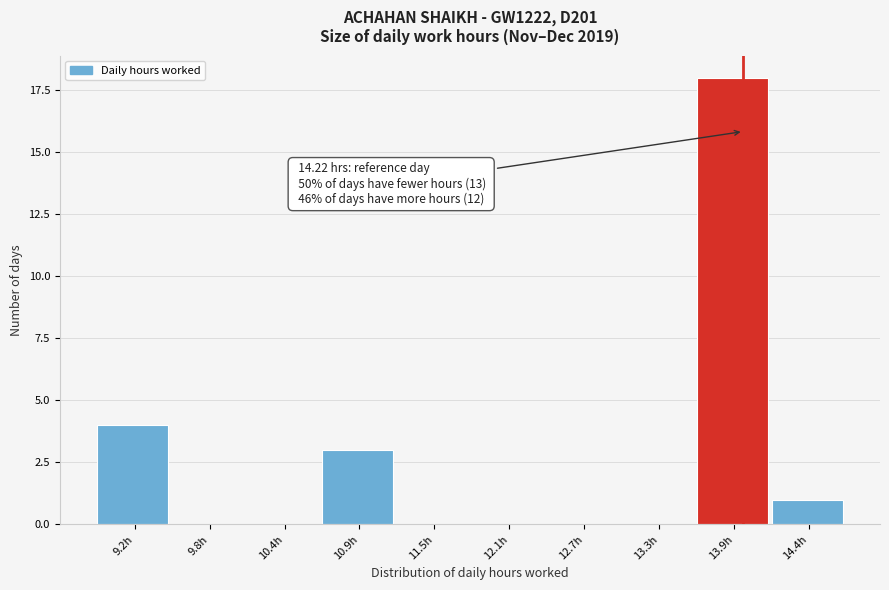

Reading right to left, transcribe all the data shown in this chart.

14.4h=1	13.9h=18	13.3h=0	12.7h=0	12.1h=0	11.5h=0	10.9h=3	10.4h=0	9.8h=0	9.2h=4